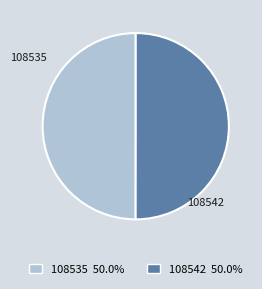

Combined, do 108535 and 108542 account for over 50%?

Yes